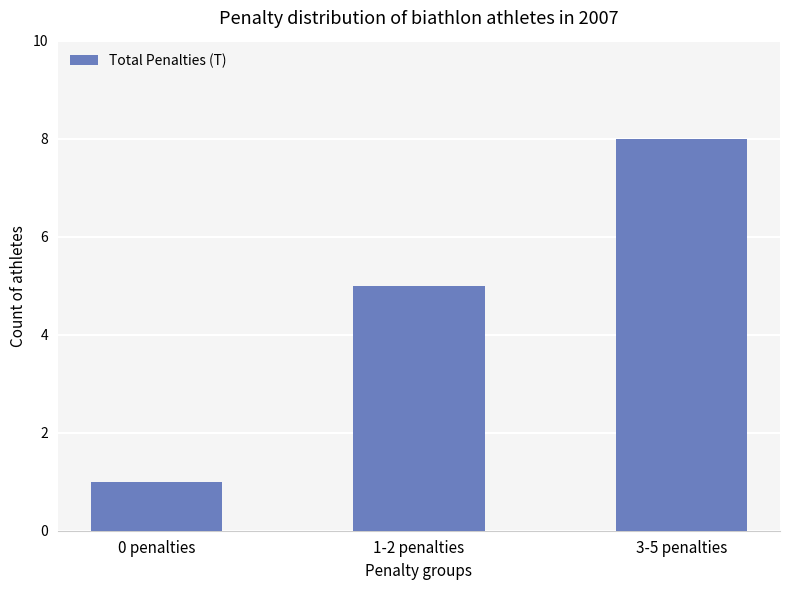

True or false: the data shows 13 at 3-5 penalties.

False